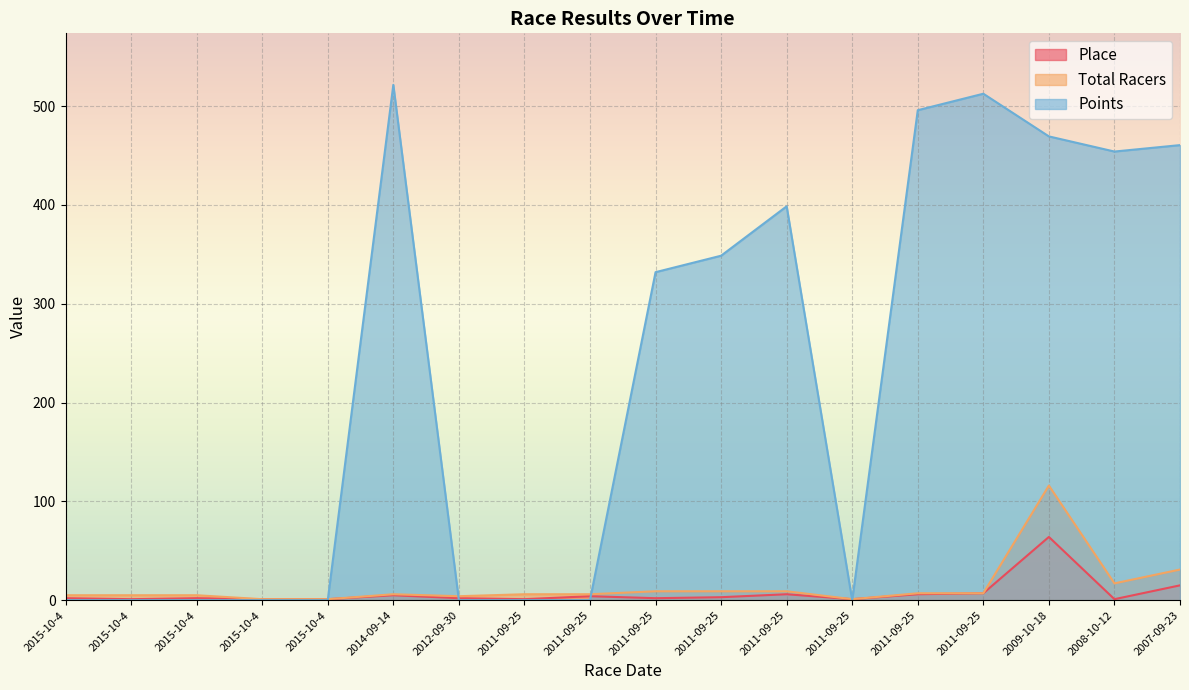

Where is Points nearest to the value 260?

2011-09-25